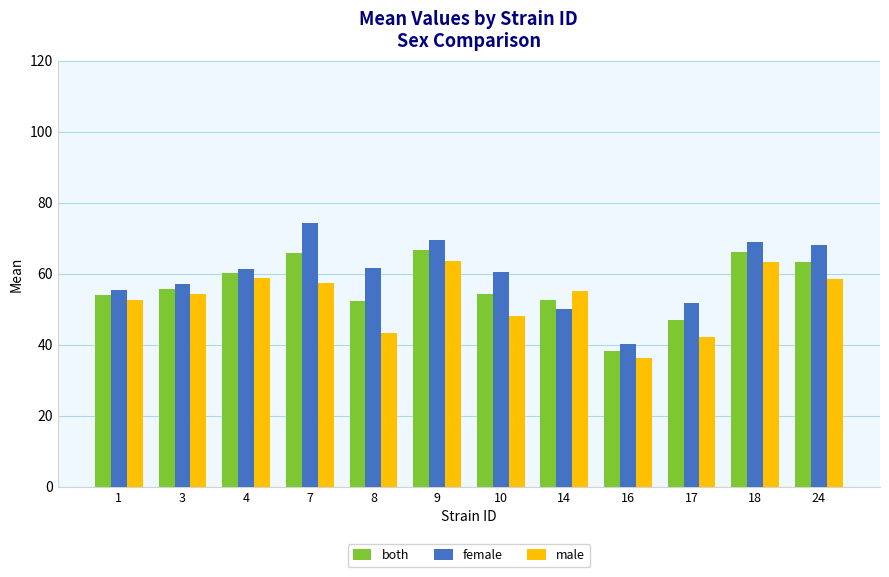

Which series has the largest range (max minus min)?

female